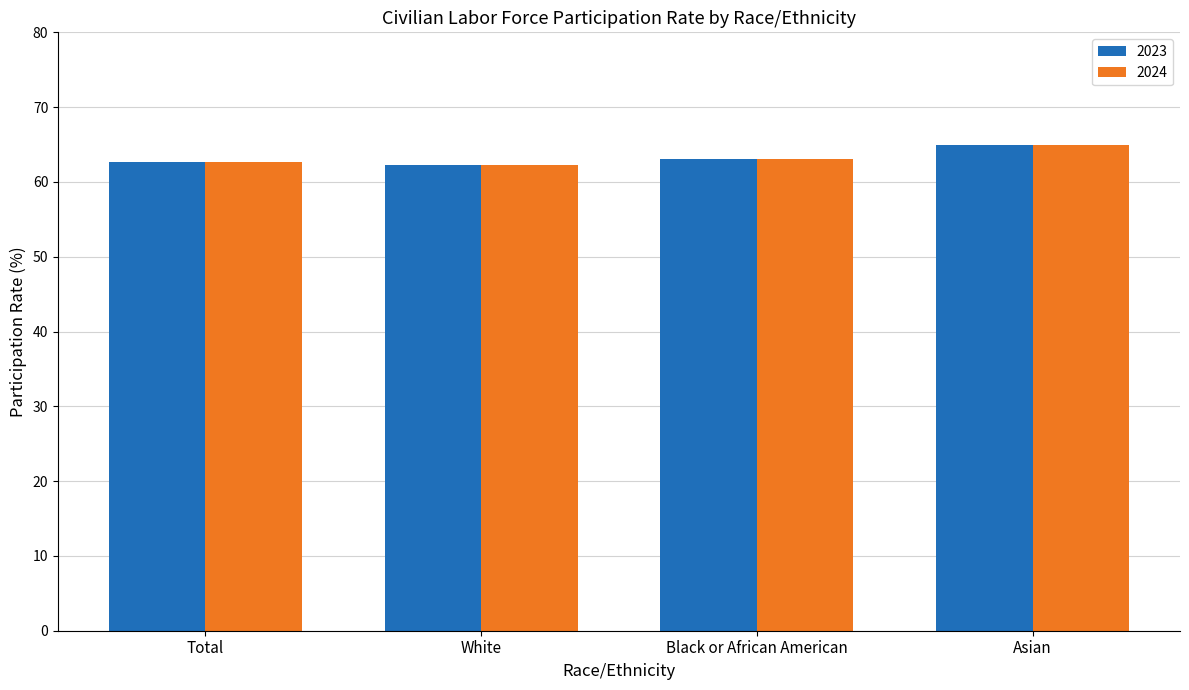

The 2024 series shows 28.3 at Asian. True or false?

False